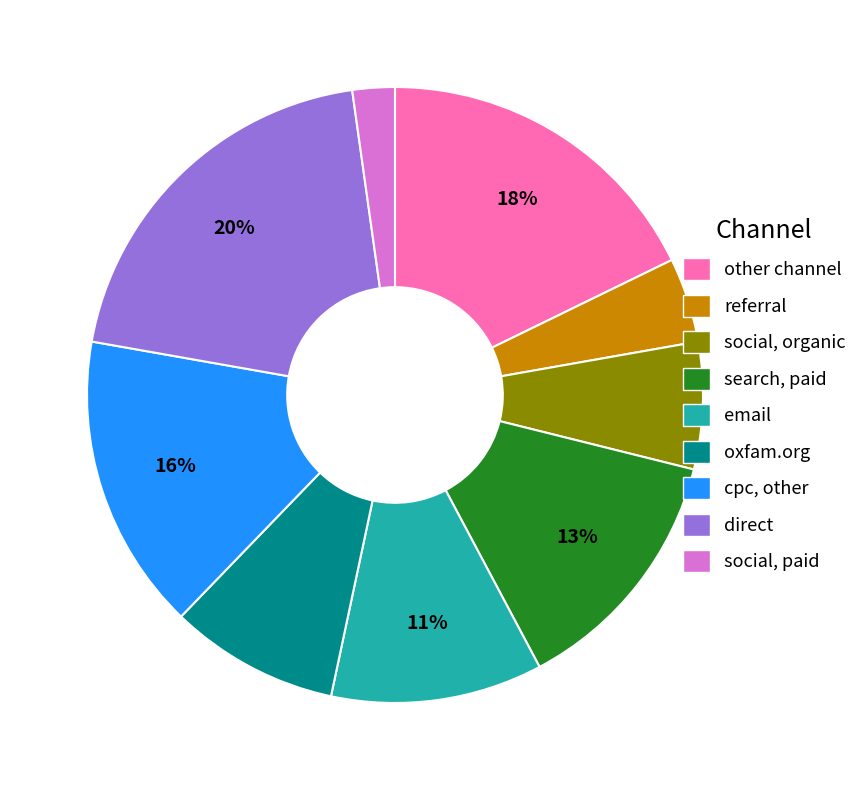

Is there any slice that represents more than half of the pie?

No